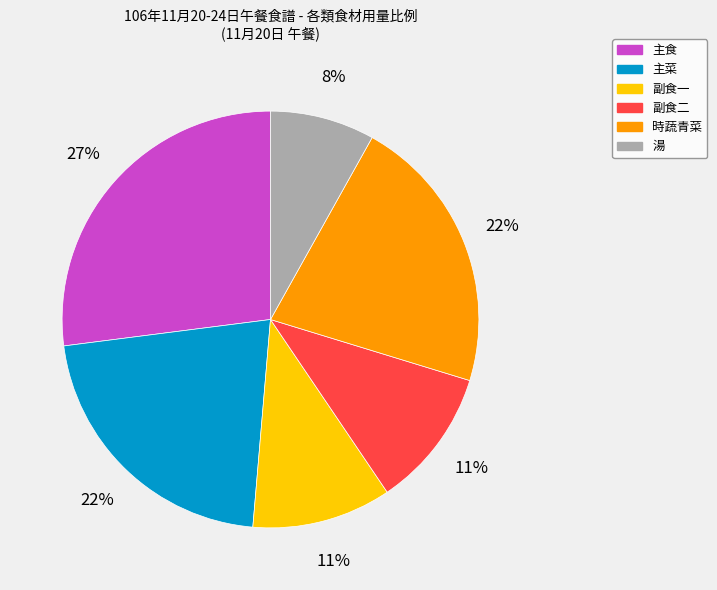

To the nearest percent, what is the average slice percentage?

17%